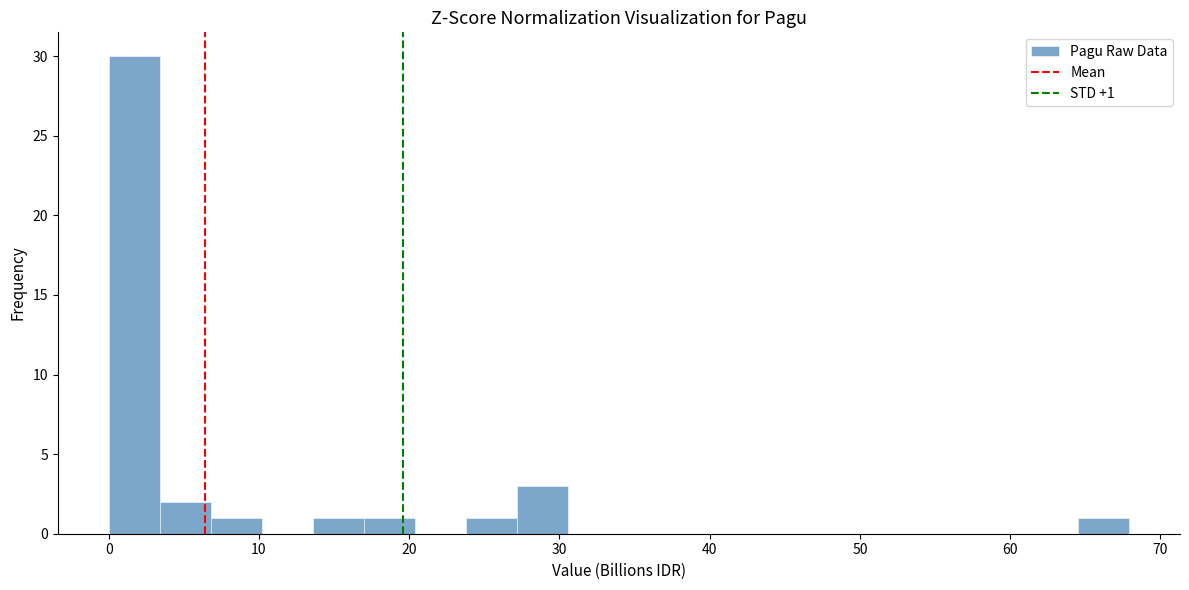

Read against the x-axis, roughly where is the centre of the tallest bar?

2